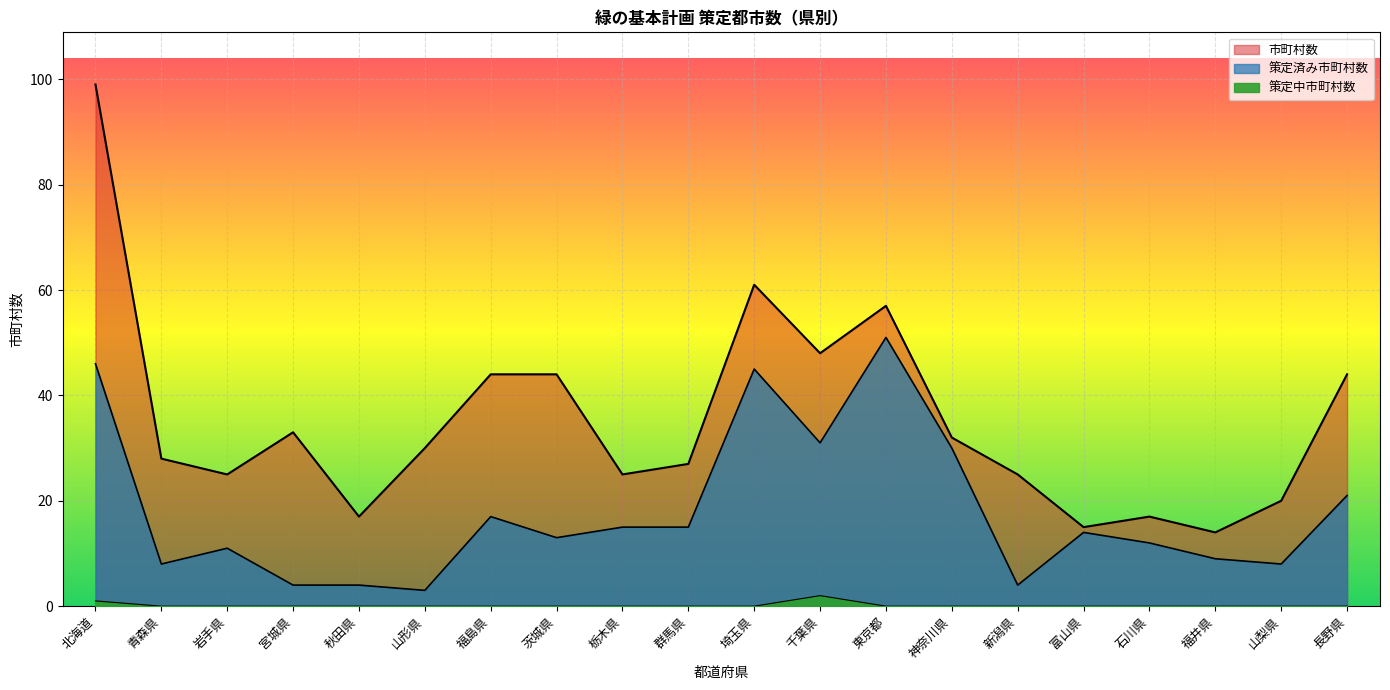

True or false: 策定中市町村数 and 市町村数 cross at least once.

False